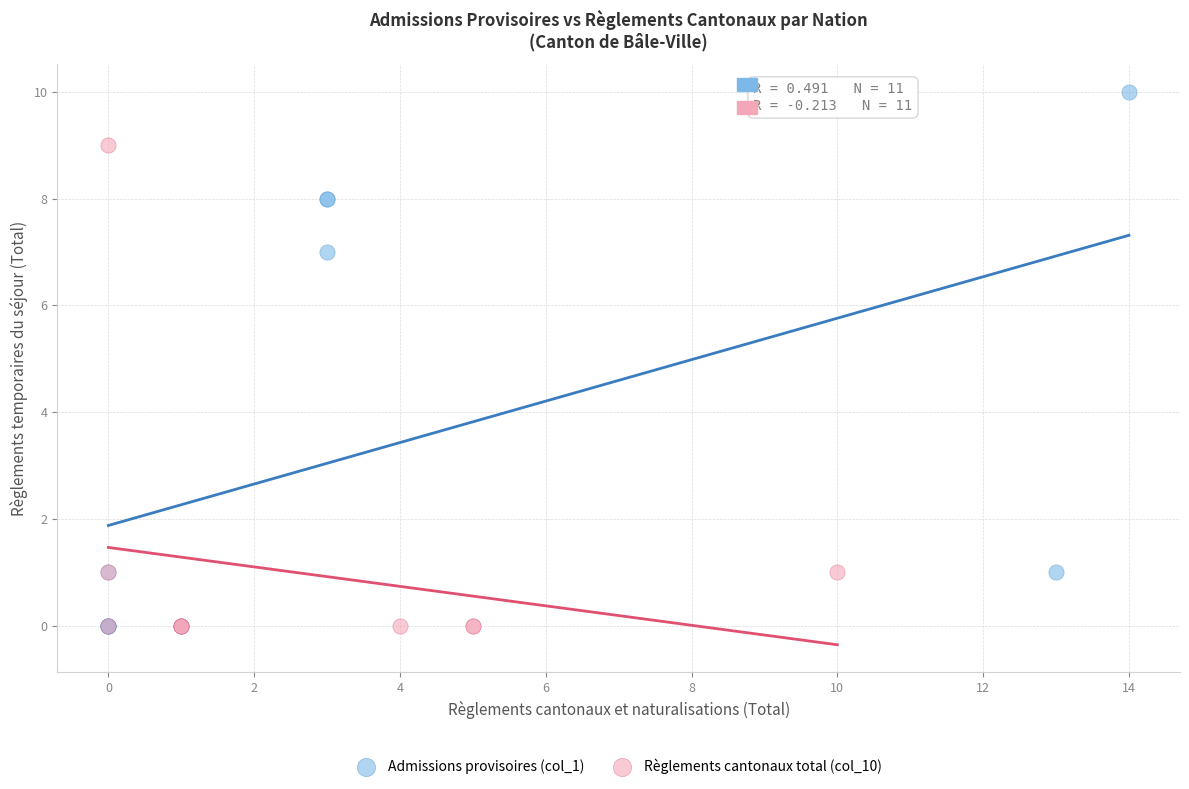

What are all the series names shown in the legend?

Admissions provisoires (col_1), Règlements cantonaux total (col_10)